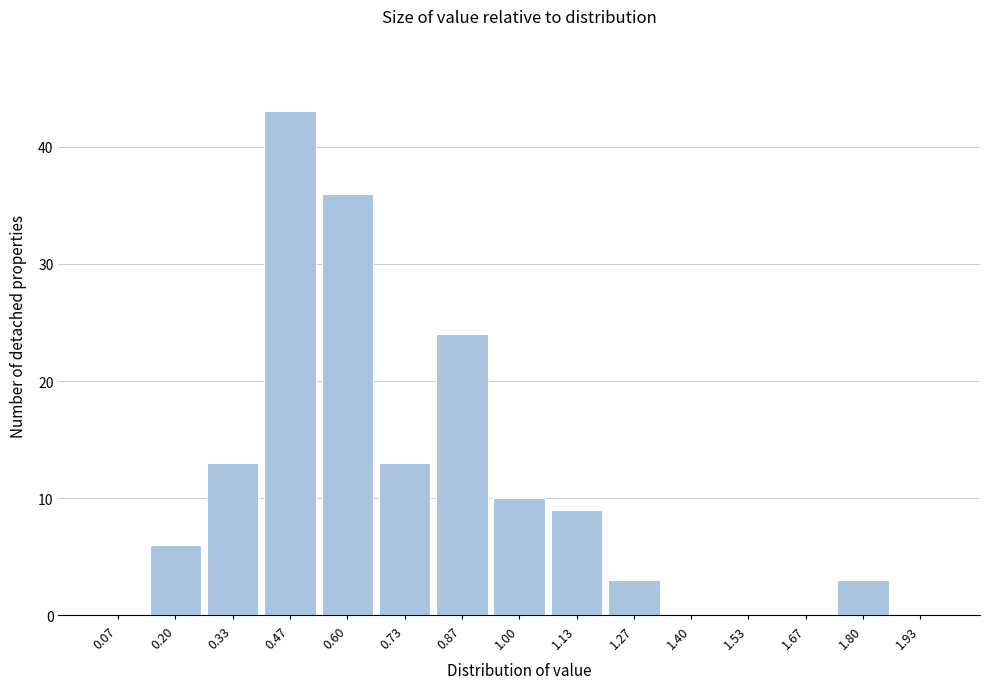

Which range on the x-axis has the tallest bar?

0.40 to 0.54